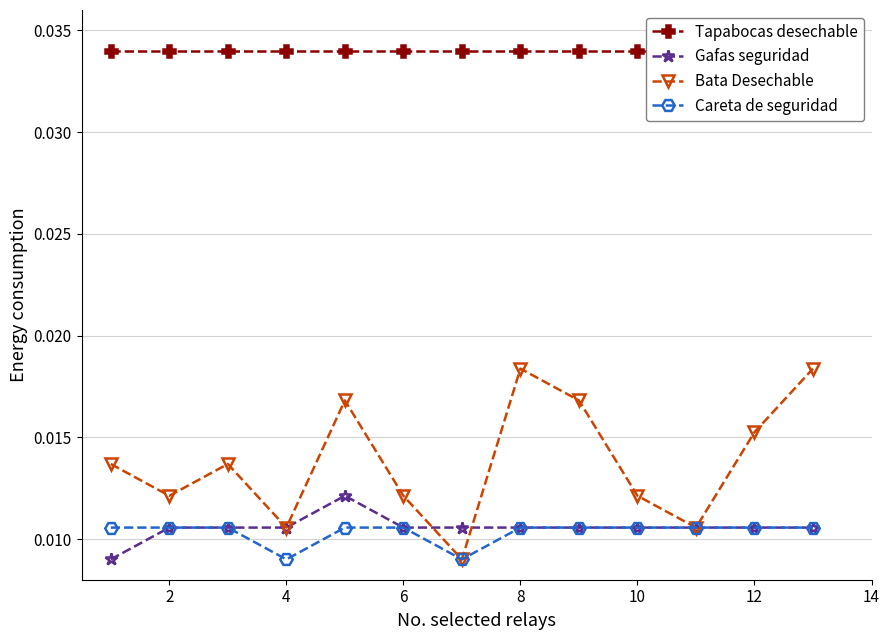

How many Gafas seguridad values are between 0 and 1?

13